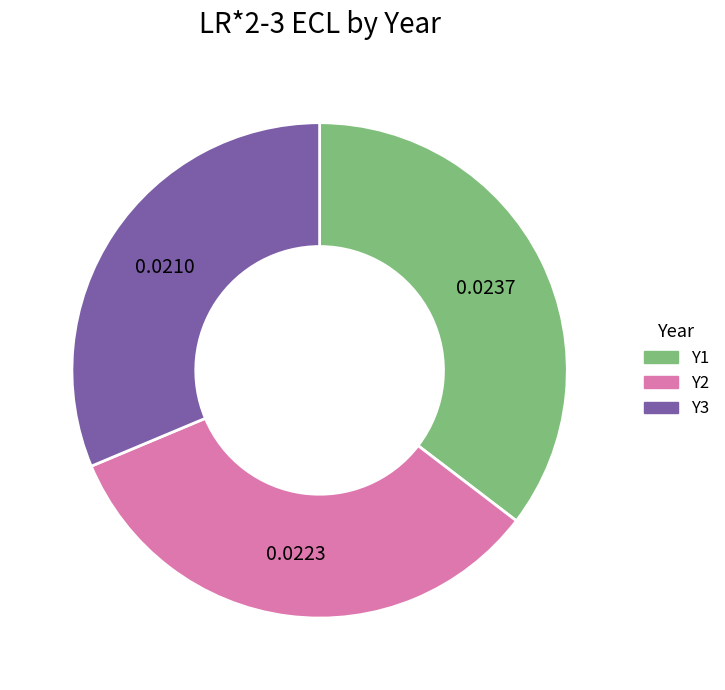

Is the sum of Y2 and Y1 greater than half?

Yes